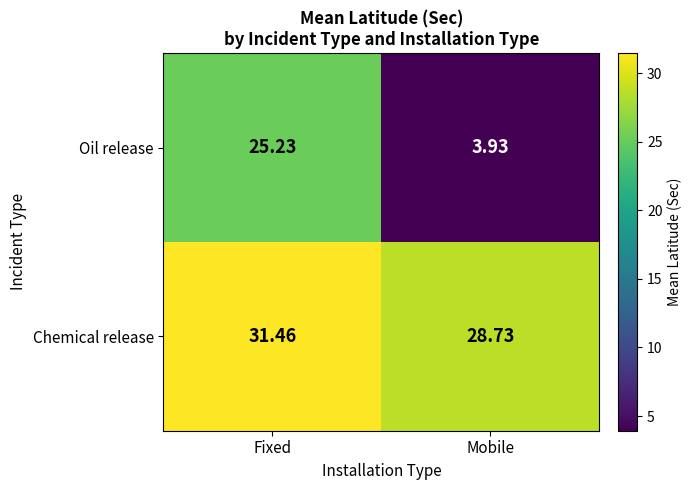

Which series has the largest total across all categories?

Chemical release